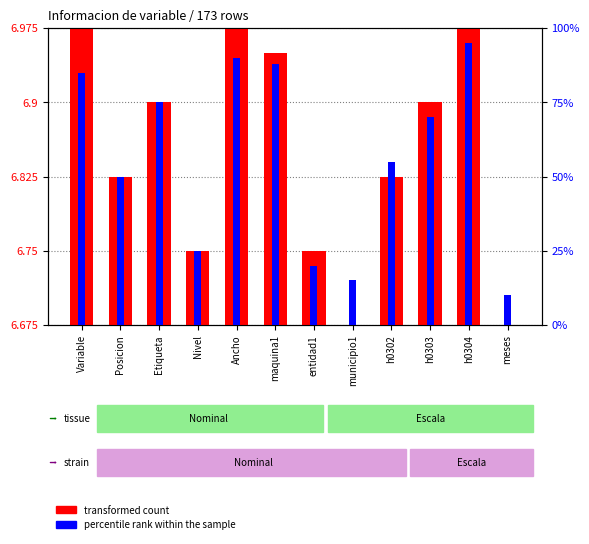

What are all the series names shown in the legend?

transformed count, percentile rank within the sample